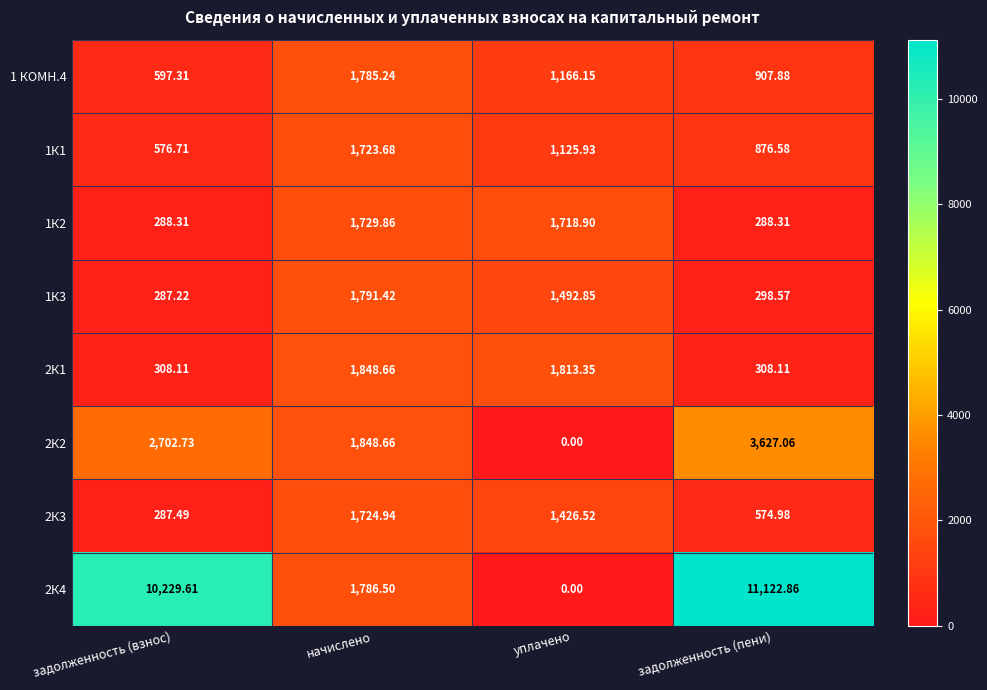

How many data points does each series have?

4